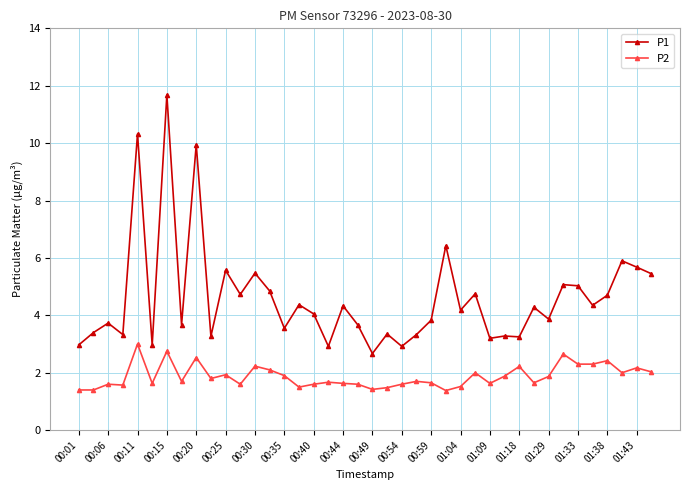

At how many categories does at least one series exceed 9?

3